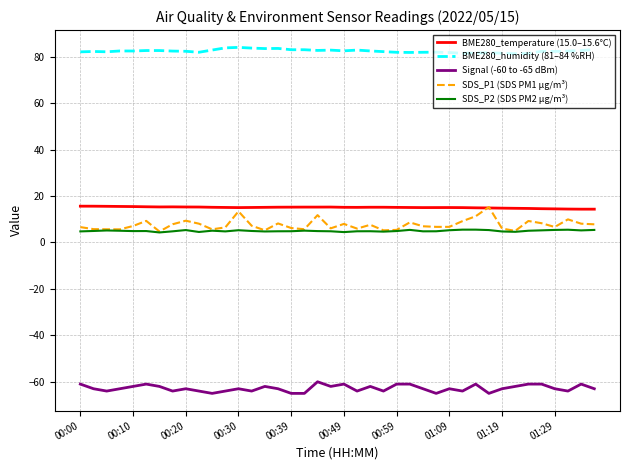

Which series has the largest total across all categories?

BME280_humidity (81–84 %RH)